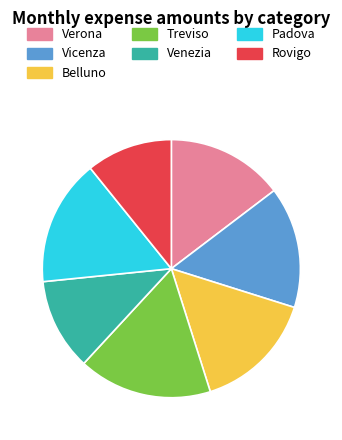

How many slices are in this pie chart?

7